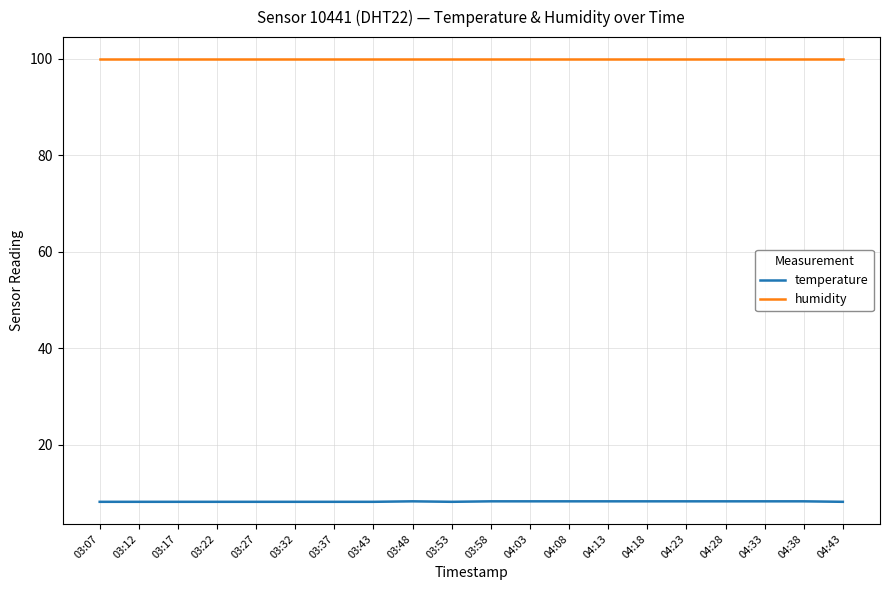

What position from the right is 04:28?

4